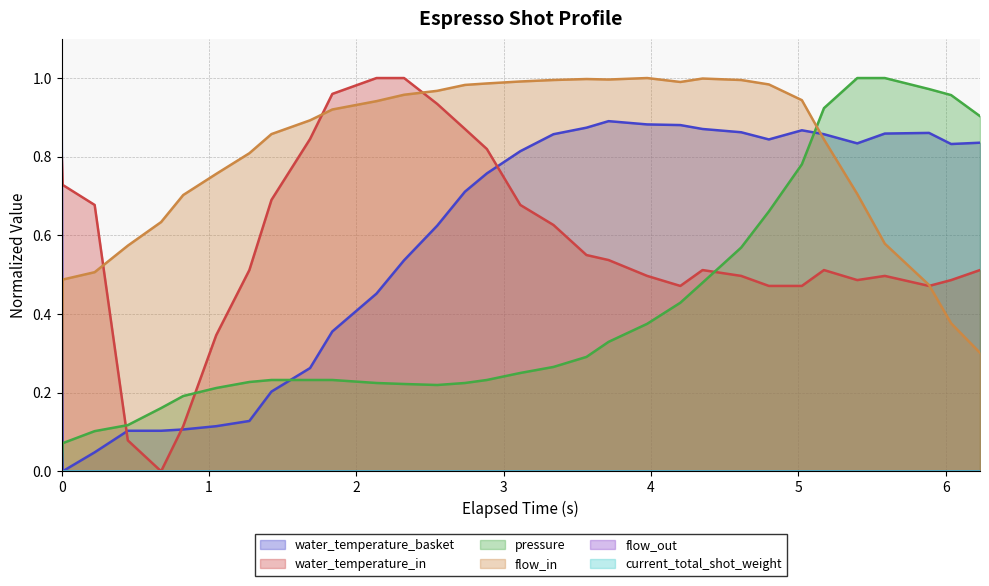

Which series changed the most between 1.424 and 2.137?

water_temperature_in